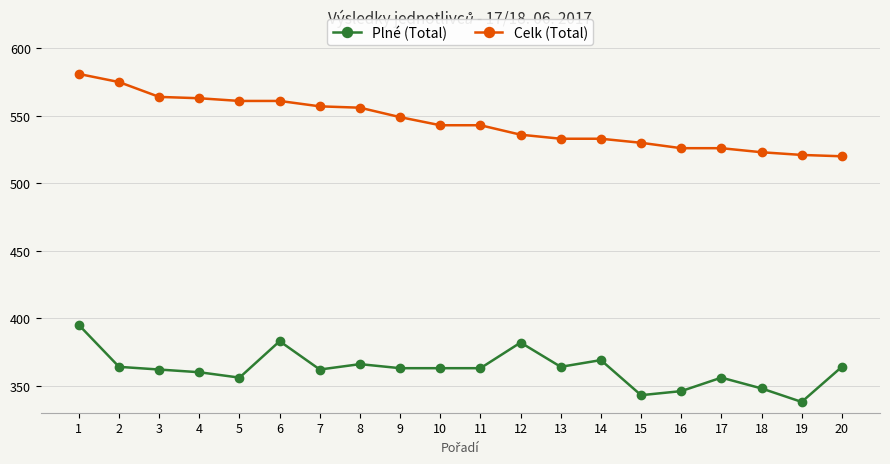

Which series has the widest spread of values?

Celk (Total)